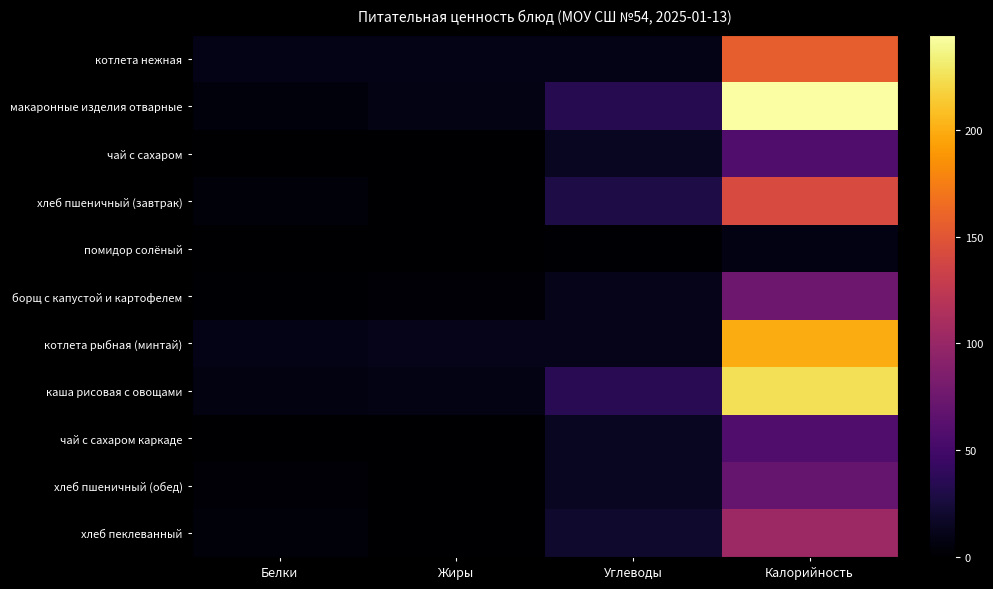

Which category has the highest value across all series?

Калорийность